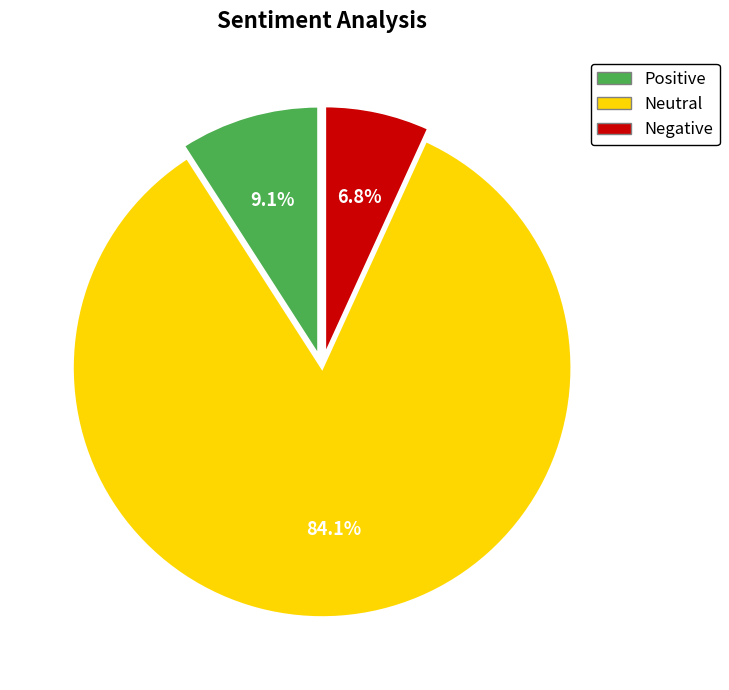

Between Positive and Neutral, which is larger?

Neutral